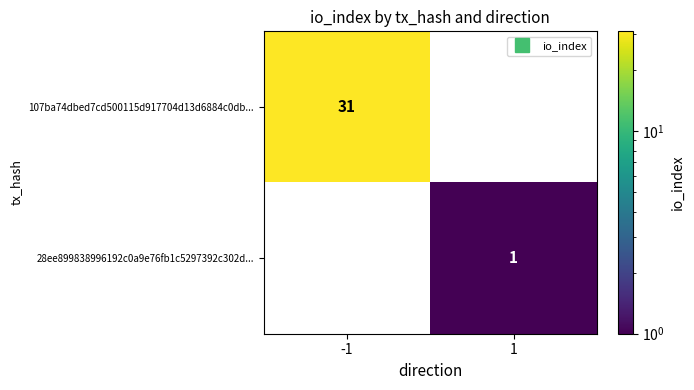

How many categories are shown in the chart?

2